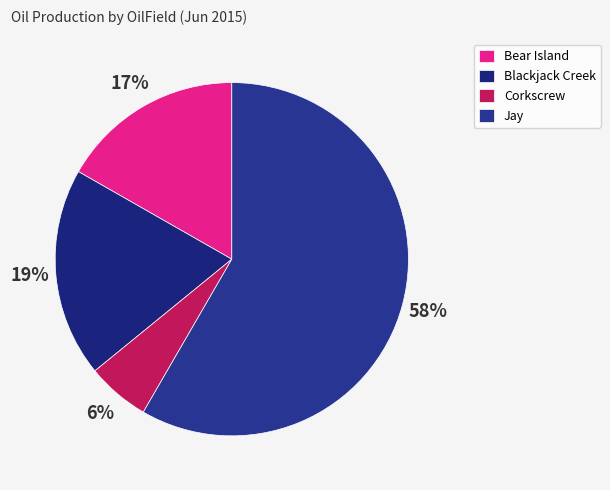

The Bear Island slice represents 17% of the pie. True or false?

True